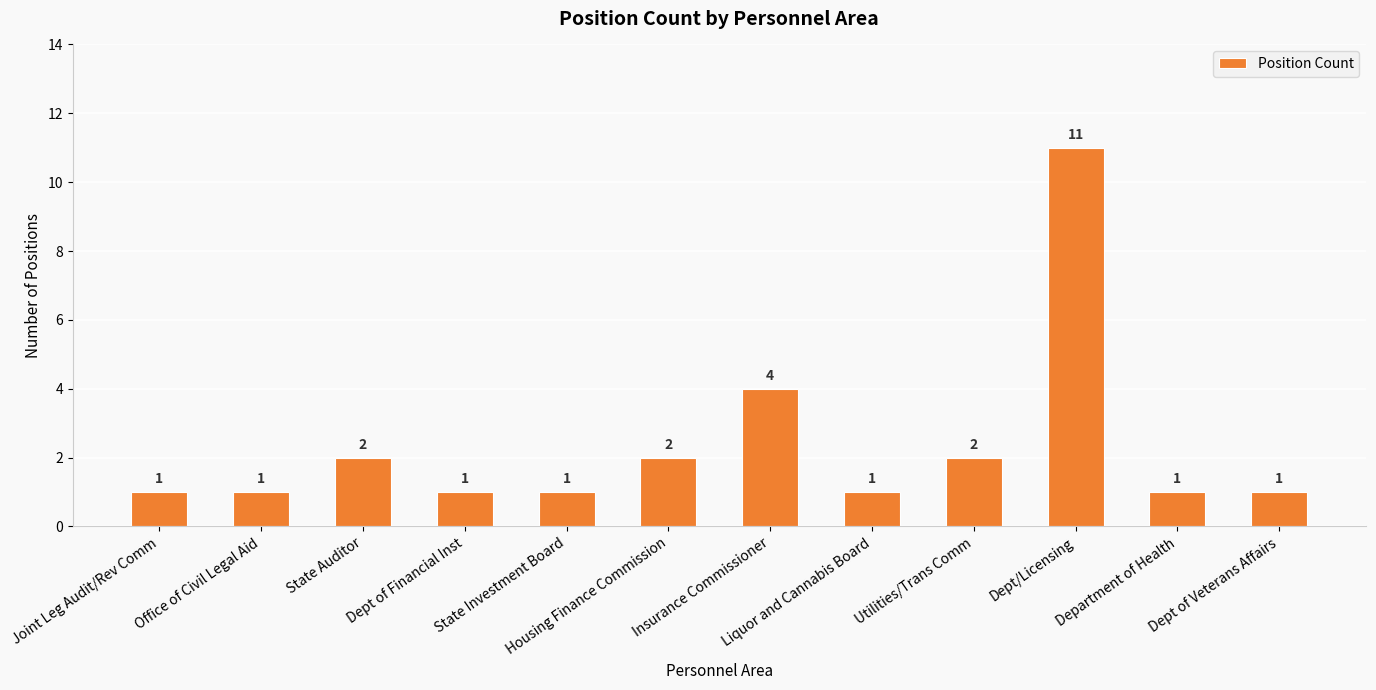

At which label is the value closest to 6?

Insurance Commissioner